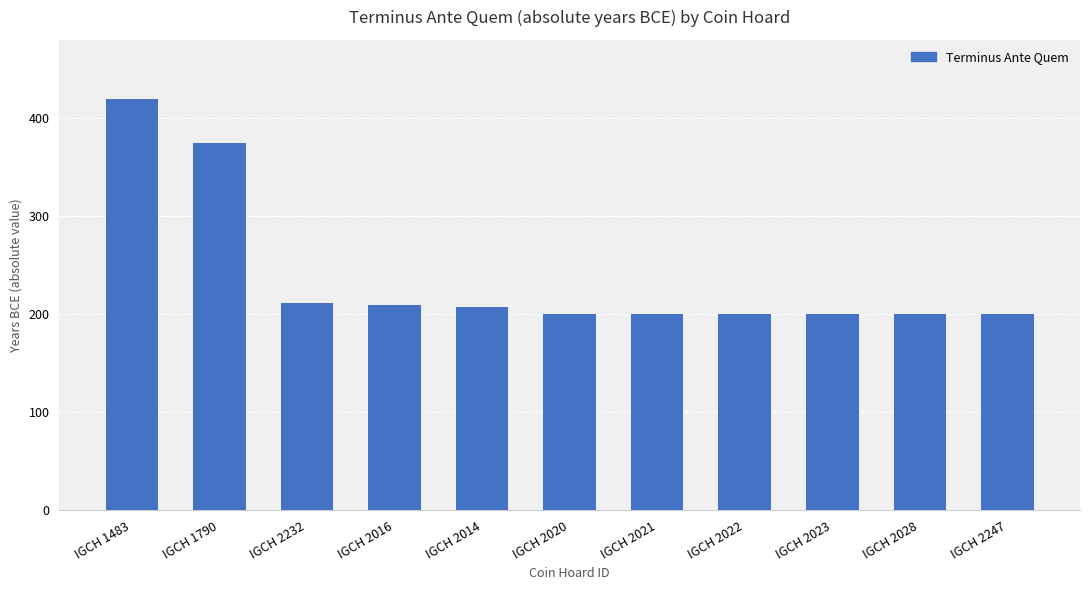

What is the ratio of the value at IGCH 1790 to the value at IGCH 2232?

1.8